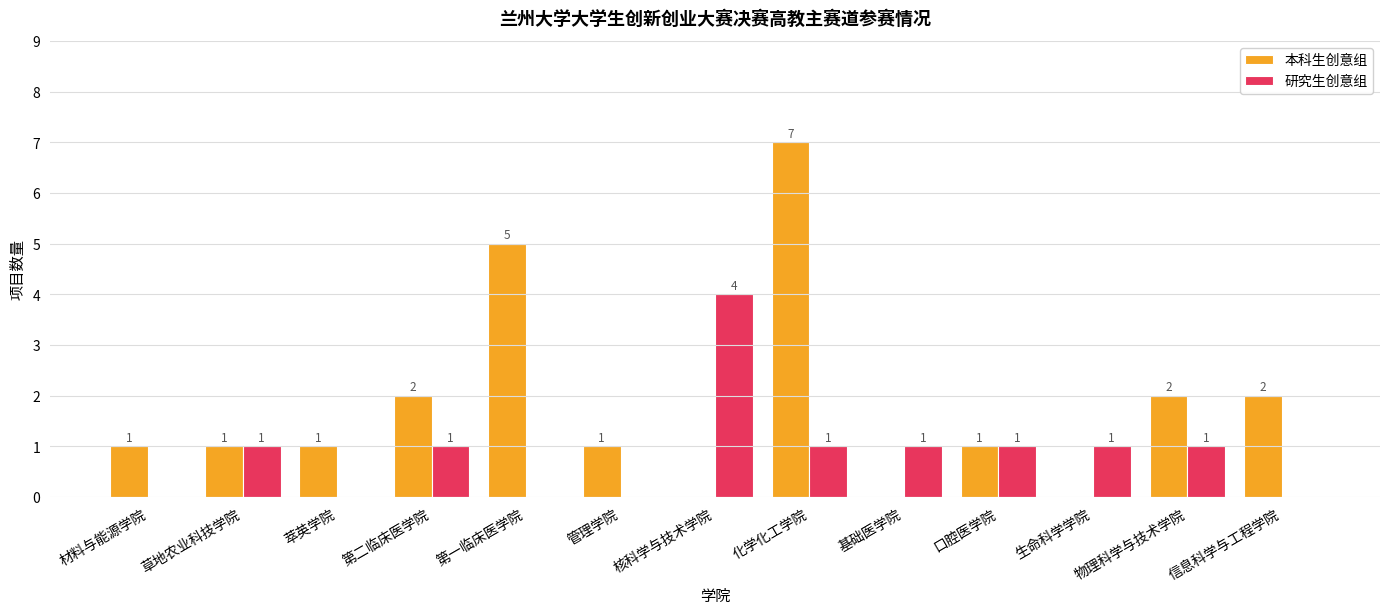

Which series has the largest range (max minus min)?

本科生创意组